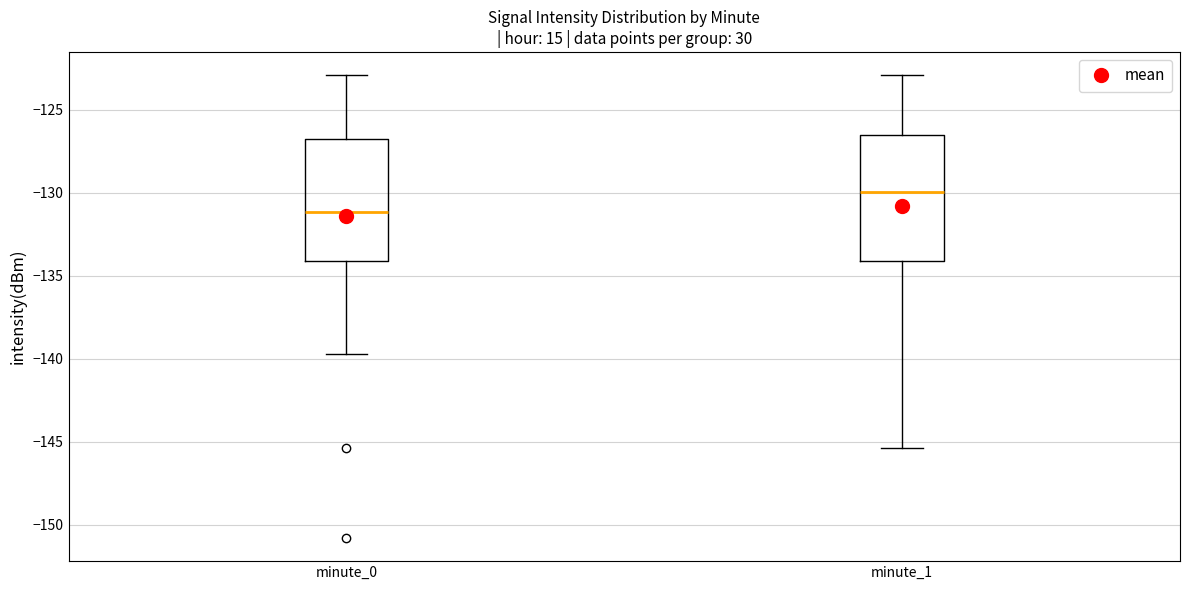

Reading left to right, read every box against the y-axis: the position of its median line, the range the box covers, and the ends of its whiskers. The values are not printed on the chart, so give them approximately, as read against the axis.

minute_0: median -131.0, box -134.0 to -127.0, whiskers -139.5 to -123.0
minute_1: median -130.0, box -134.0 to -126.5, whiskers -145.5 to -123.0